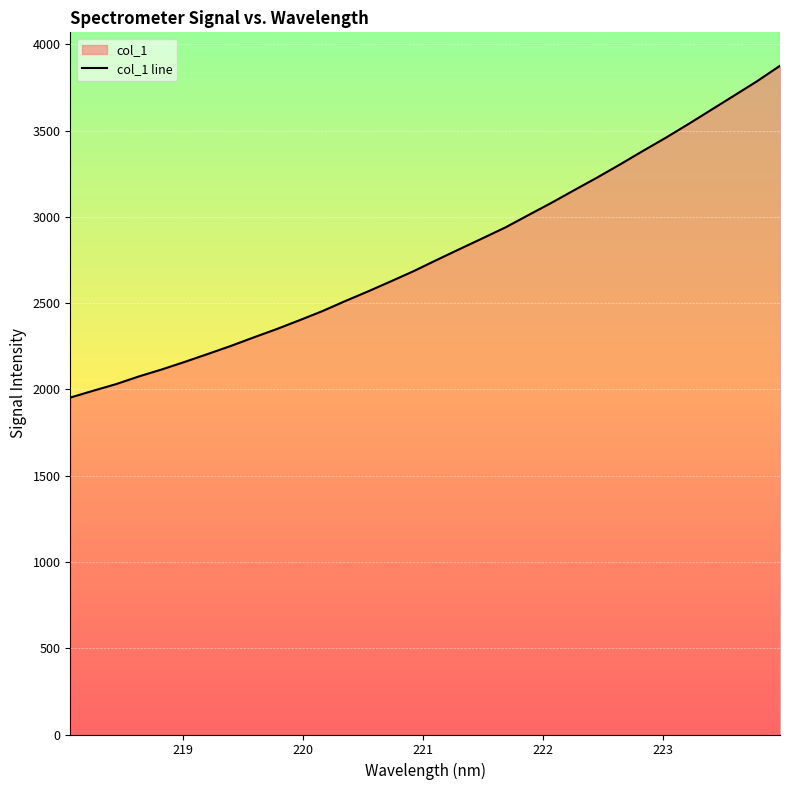

What is the value of the 21st point from the left?

3010.9